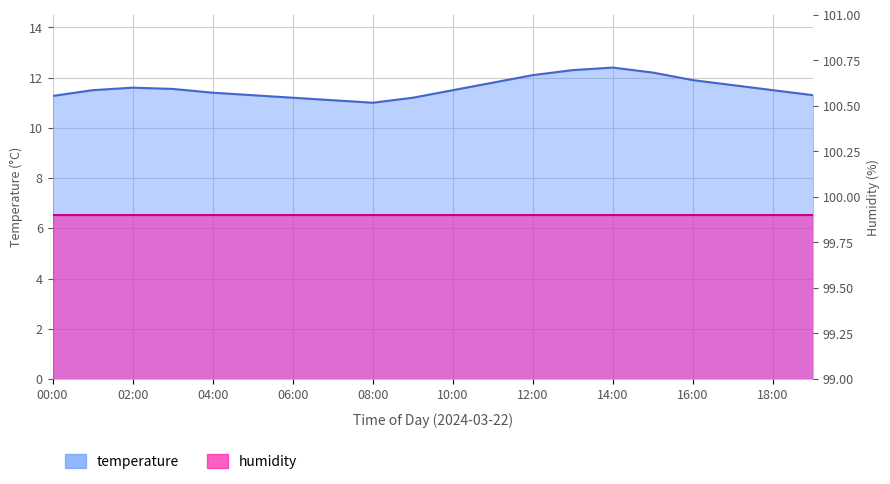

What is the value of the 2nd point from the left?

11.5